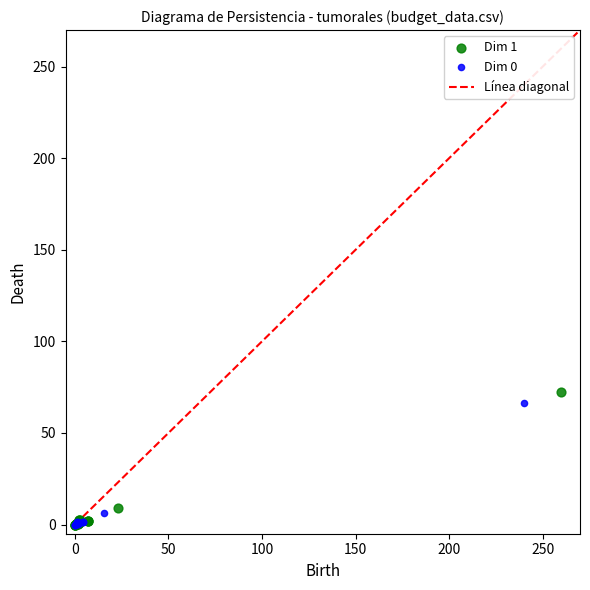

Which series has the largest Y range (max minus min)?

Dim 1